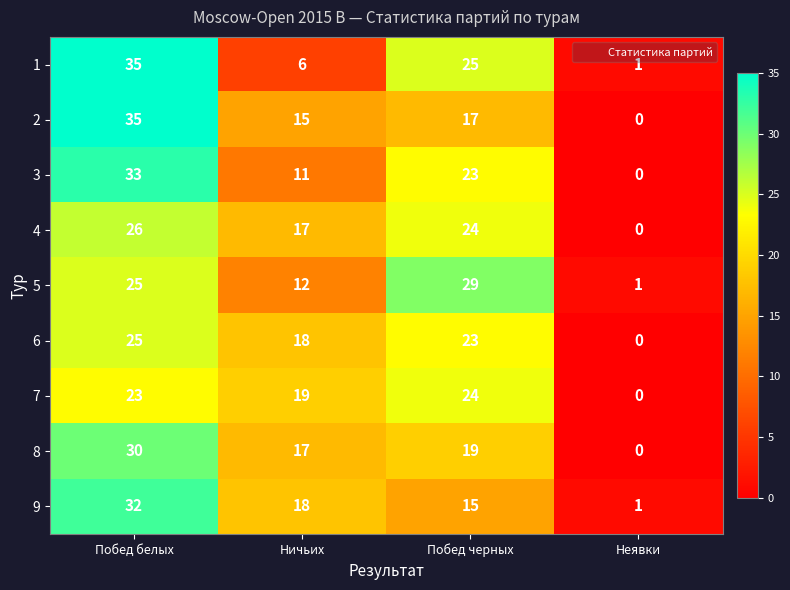

What is the spread (max minus min) of values at Ничьих?

13